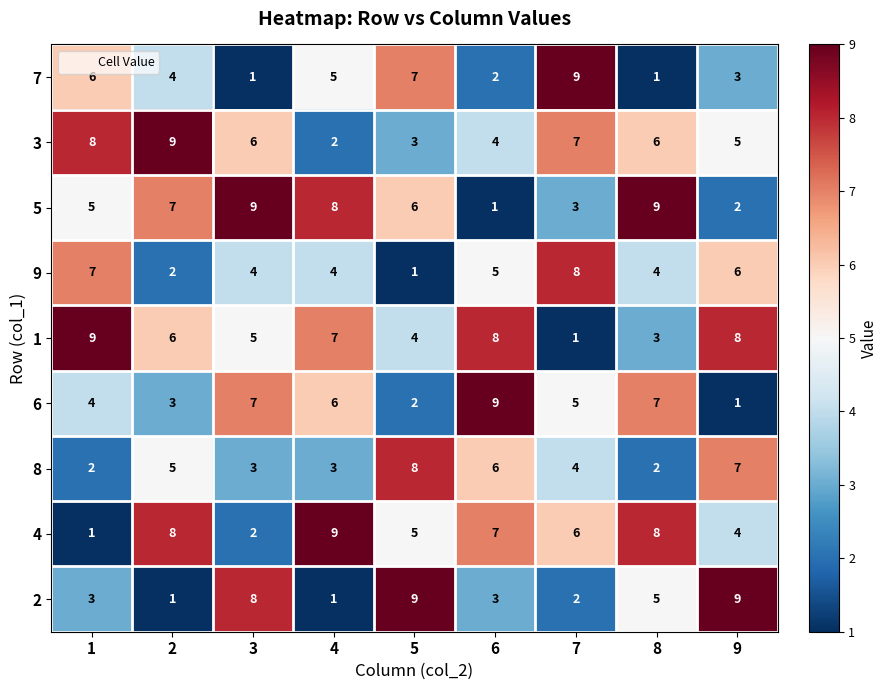

What is the total value across all series at 4?

45